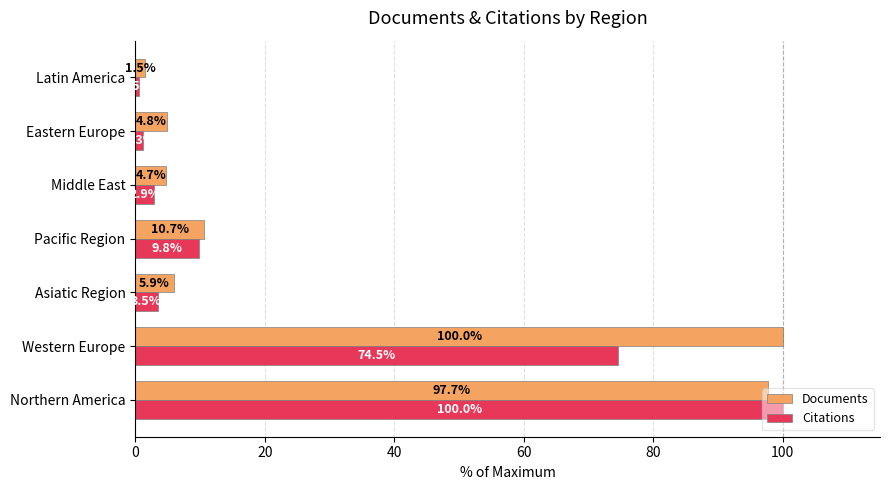

What is the sum of the Documents values at Middle East and Northern America?

102.4